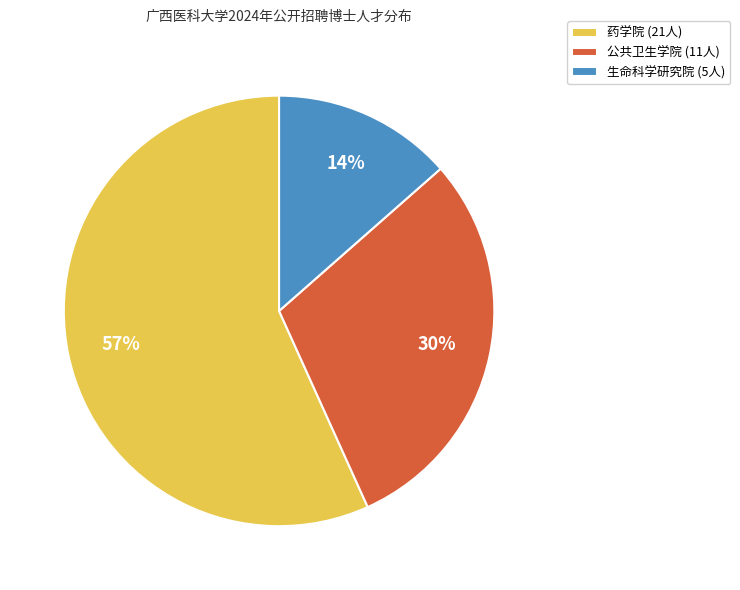

Approximately how many times larger is the value at 生命科学研究院 compared to 药学院?

0.2